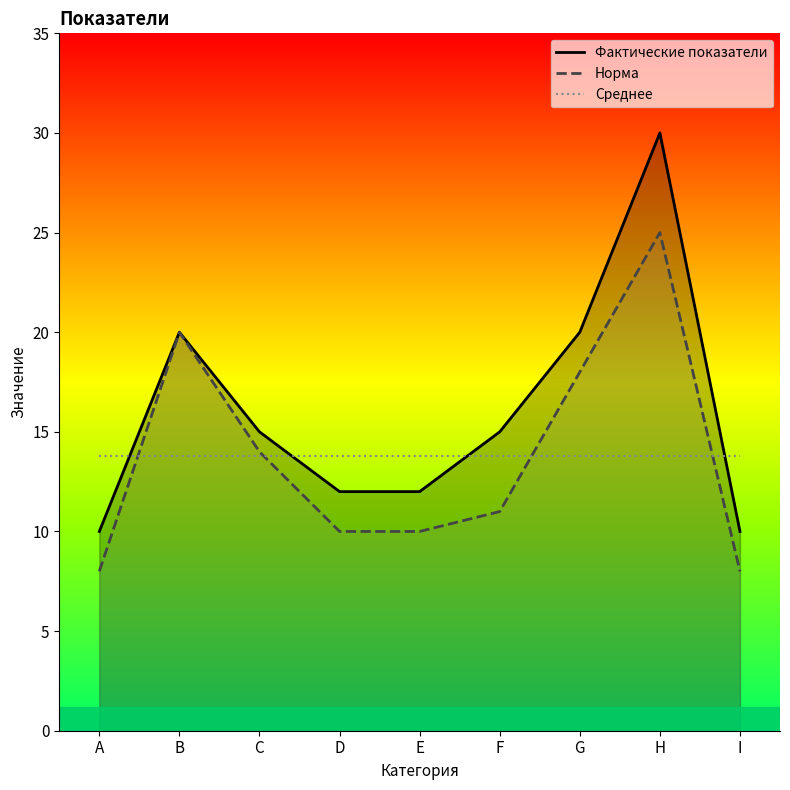

True or false: Фактические показатели has more than 0 interior local peaks.

True